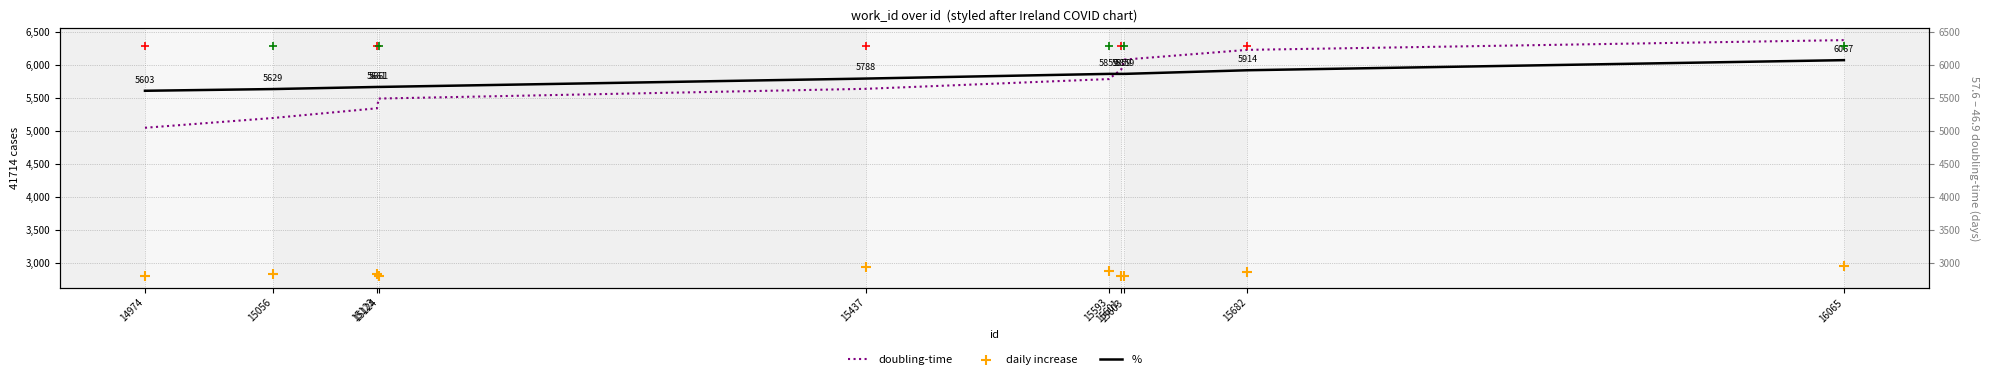

What is the total value across all series at 15601?

14588.3